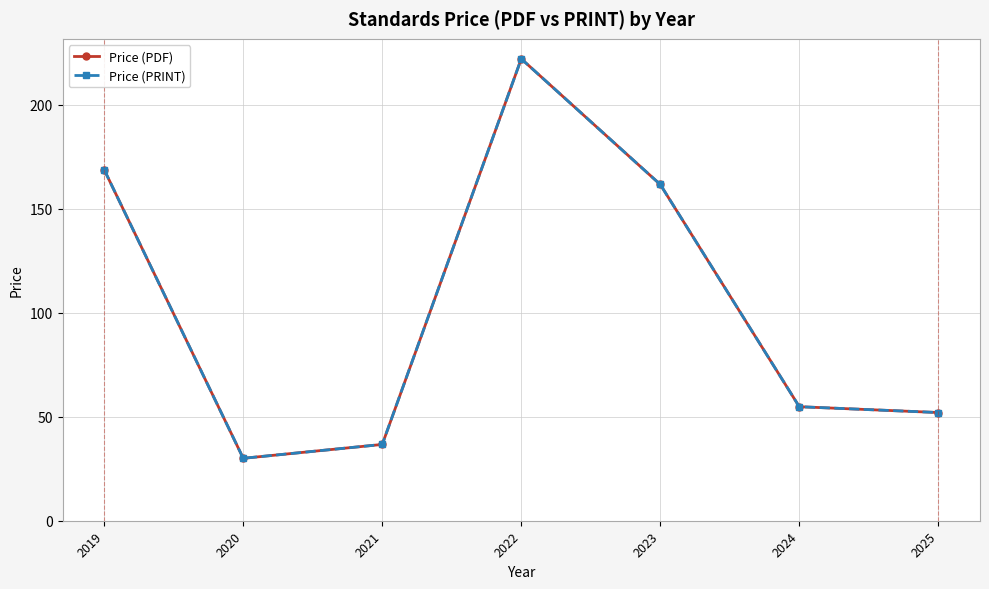

What is the highest value of the Price (PRINT) series?

222.0